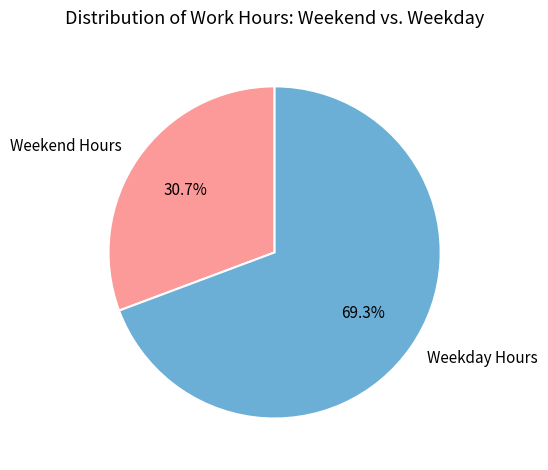

Approximately how many times larger is the value at Weekend Hours compared to Weekday Hours?

0.4